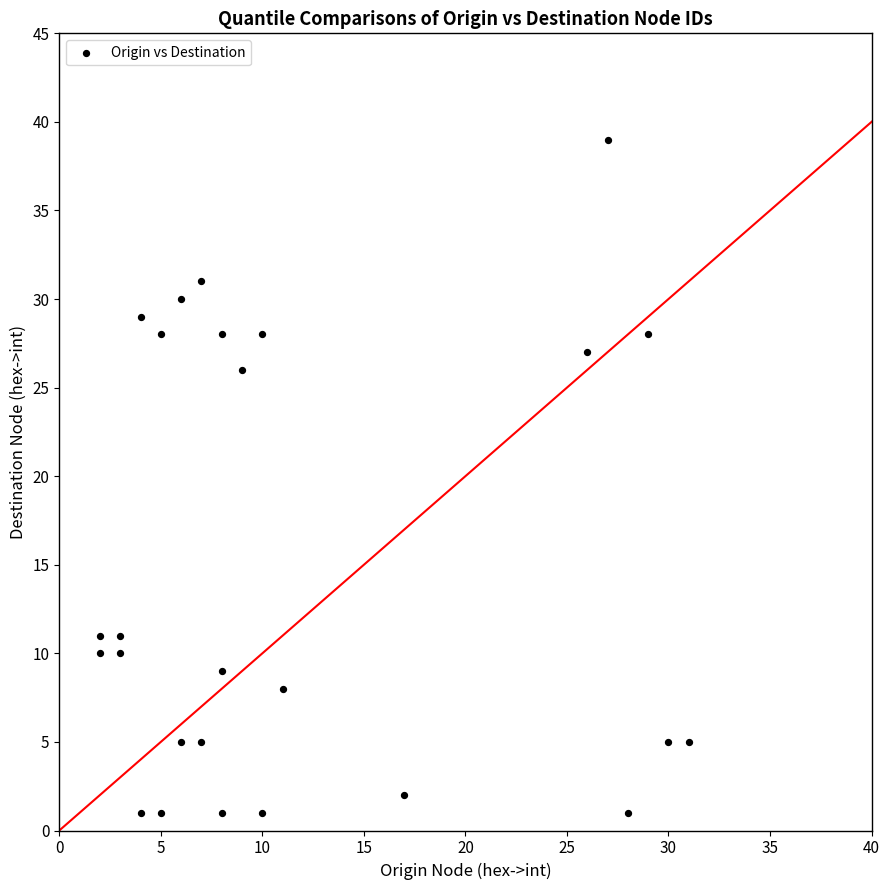

What is the range of Y values (max minus min)?

38